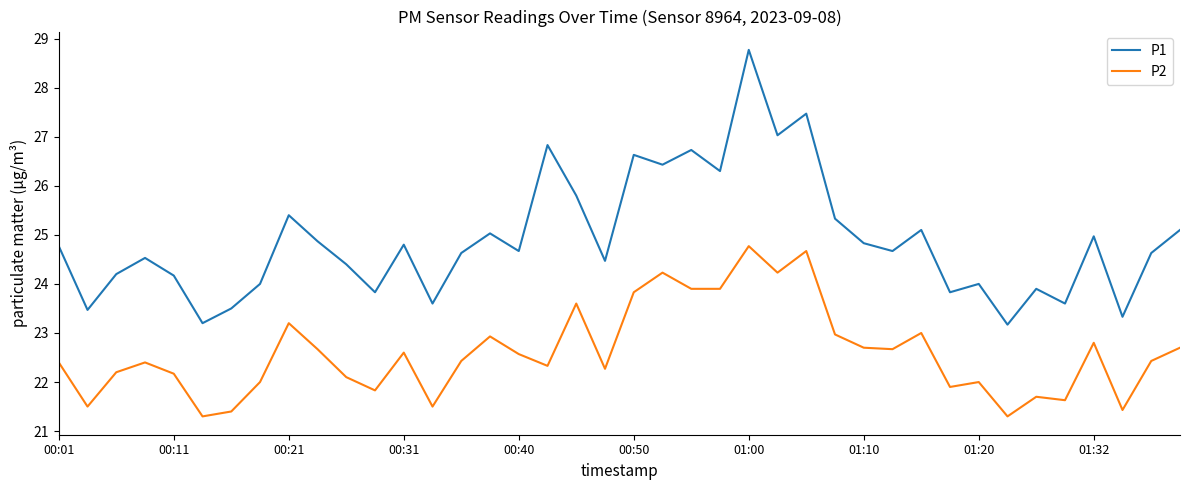

What is the lowest value of the P2 series?

21.3